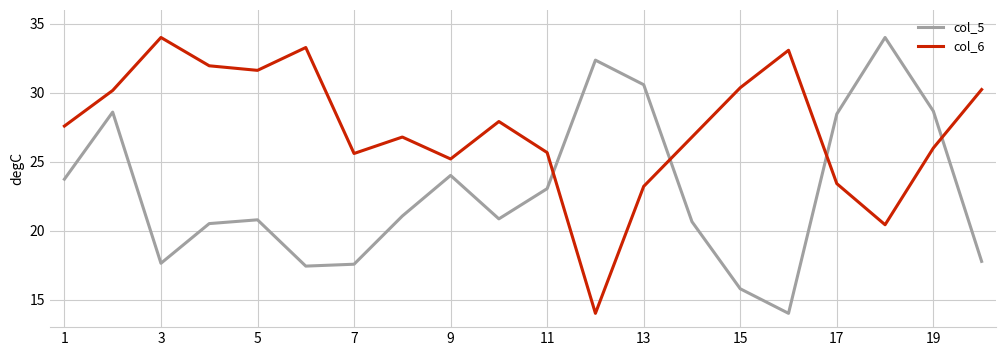

Which series has the largest total across all categories?

col_6